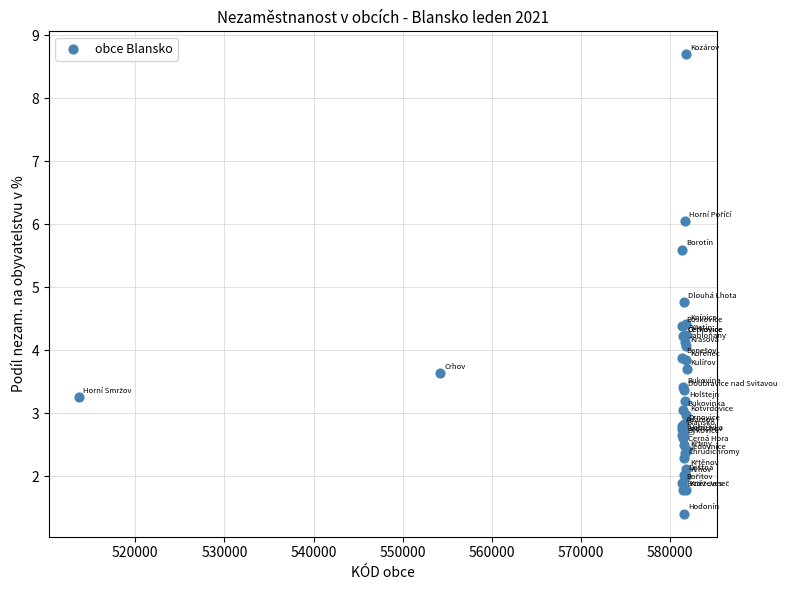

What Y value in the scatter plot is closest to 5?

4.8